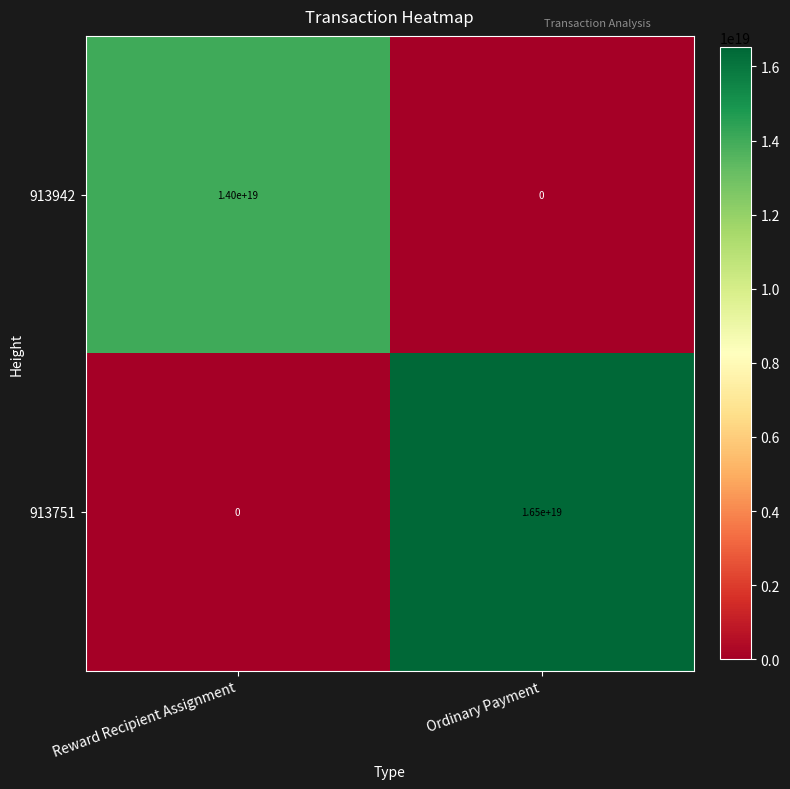

Rank the categories by 913751 value from highest to lowest.

Ordinary Payment, Reward Recipient Assignment